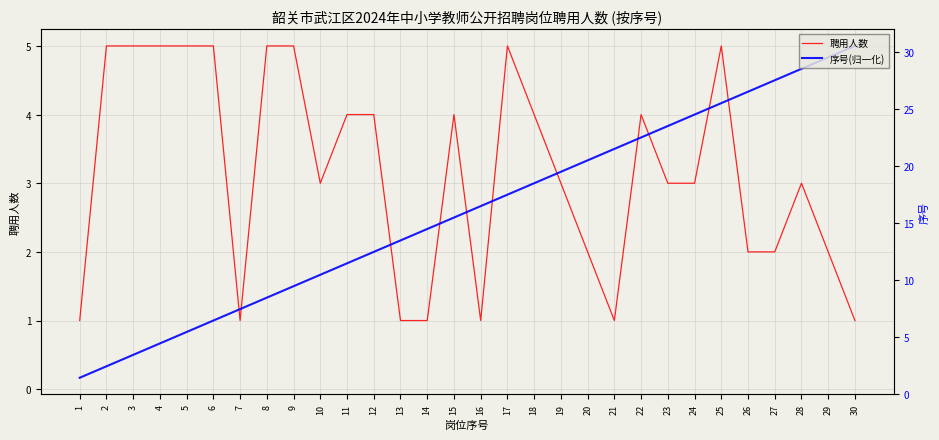

What value does the 聘用人数 series have at 20?

2.0